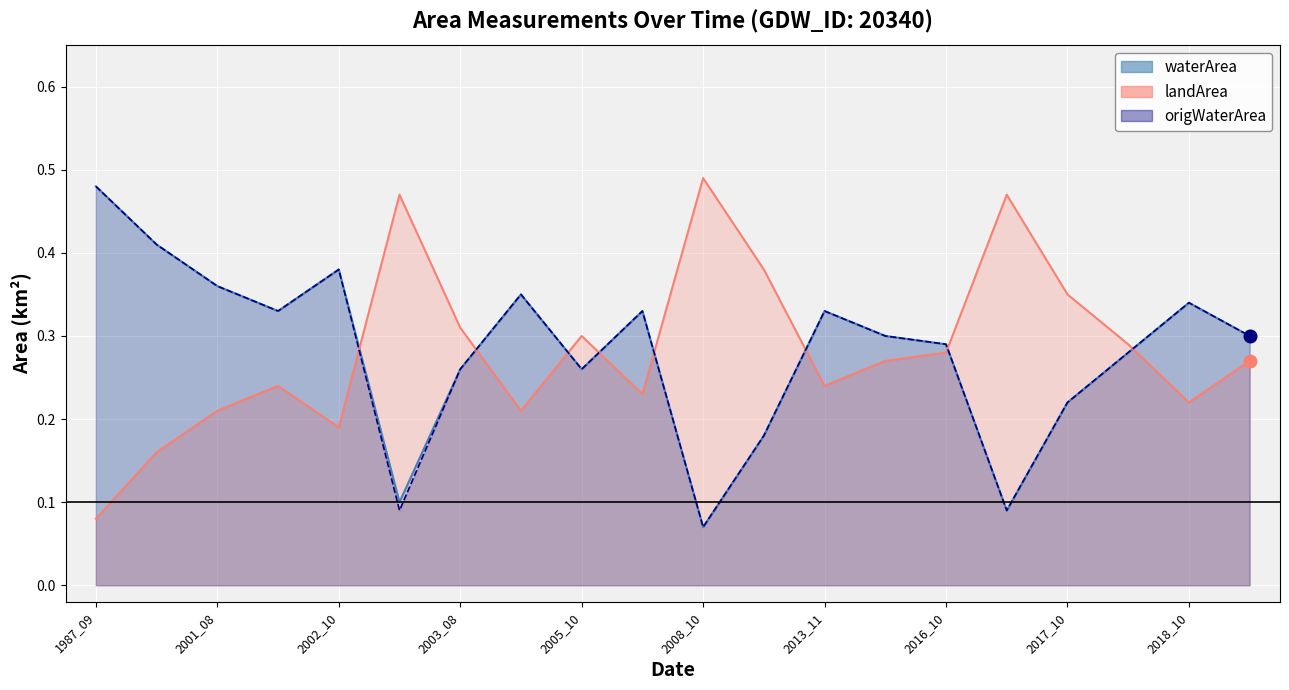

Is the value of landArea at 2018_06 greater than the value of origWaterArea at 2002_10?

No